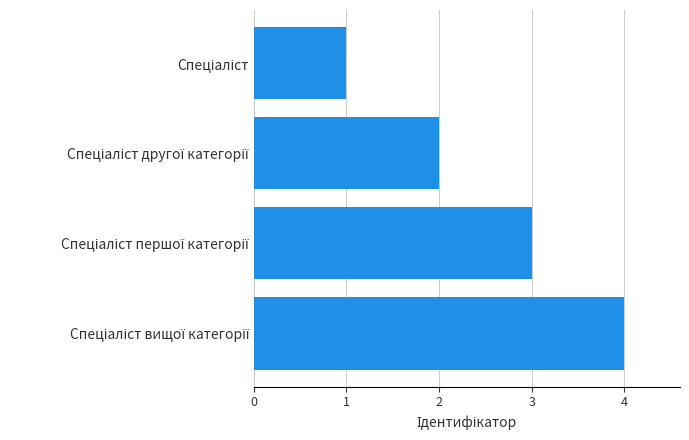

What is the difference between the maximum and minimum values?

3